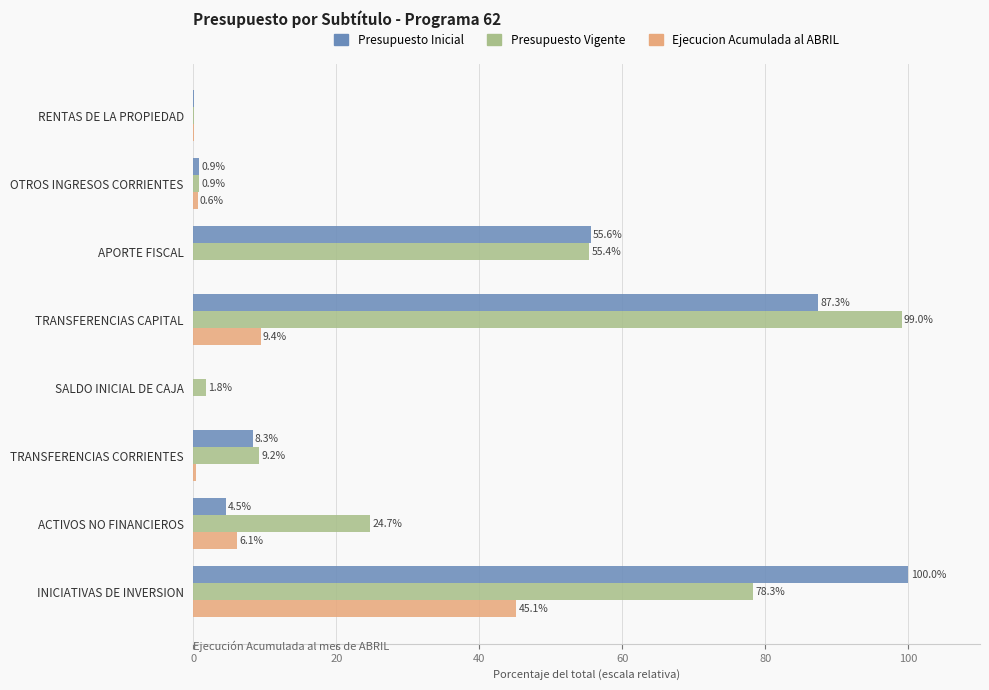

What is the sum of the Ejecucion Acumulada al ABRIL values at INICIATIVAS DE INVERSION and SALDO INICIAL DE CAJA?

45.1